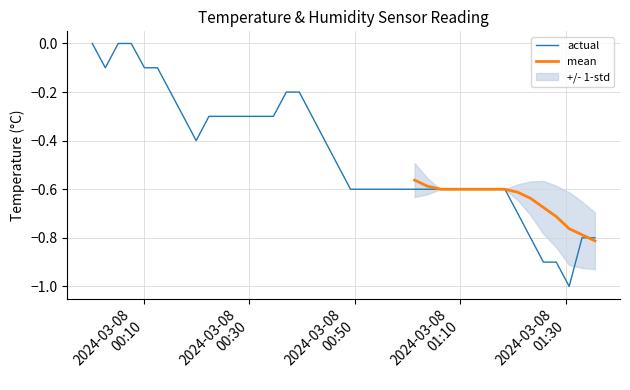

What is the smallest value displayed?

-1.0